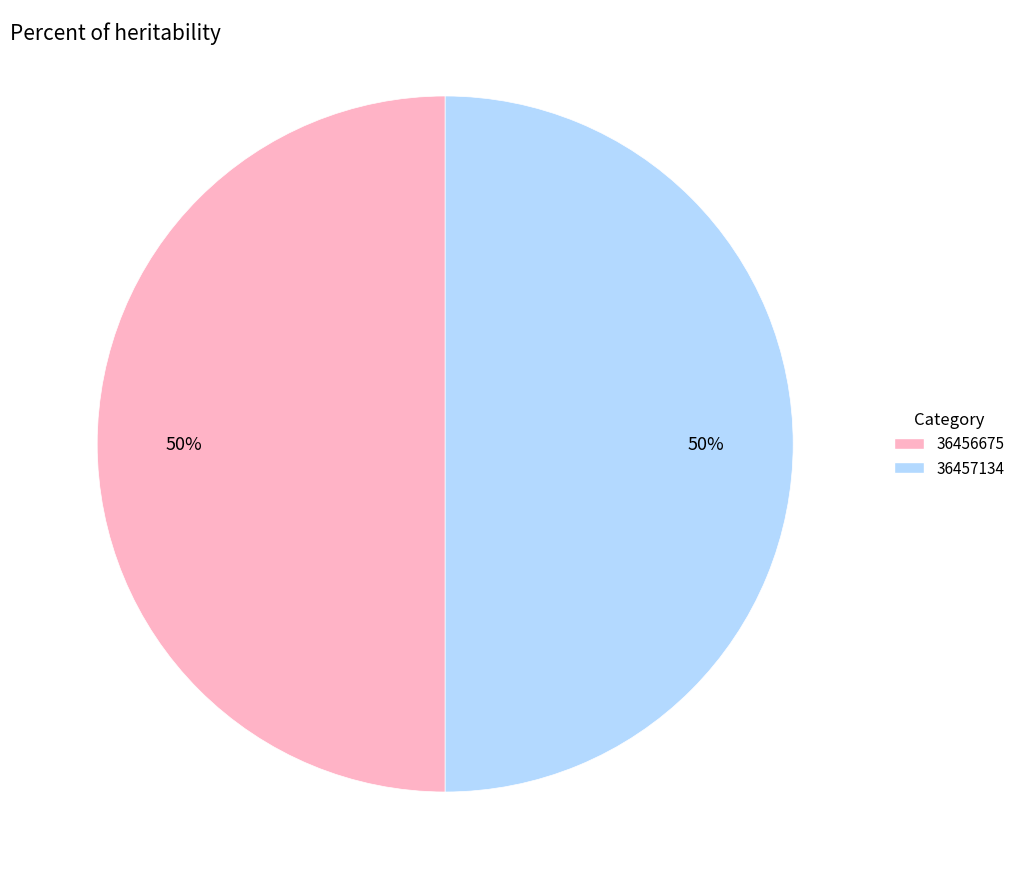

What percentage is the 36457134 slice, to the nearest percent?

50%